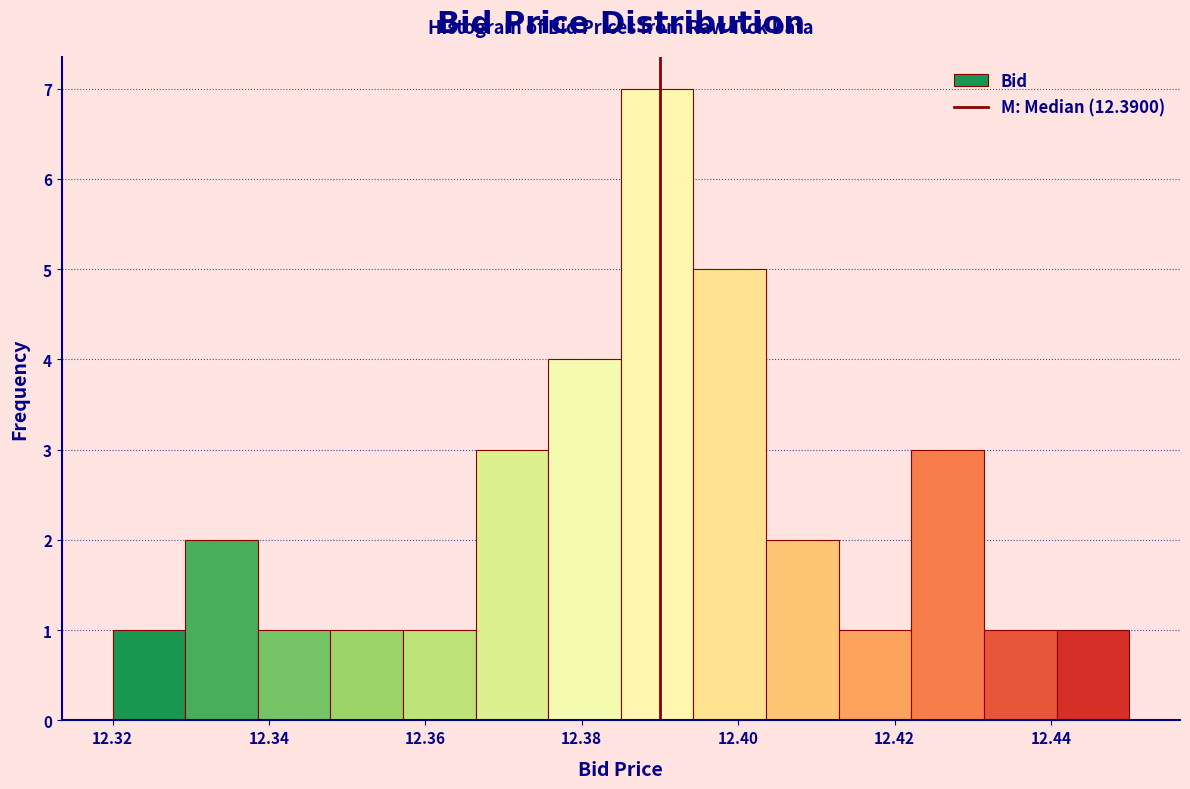

What is the height of the bar covering 12.412 to 12.422 on the x-axis? Neither the bar edges nor the heights are printed on the chart, so give them approximately, as read against the axes.

1